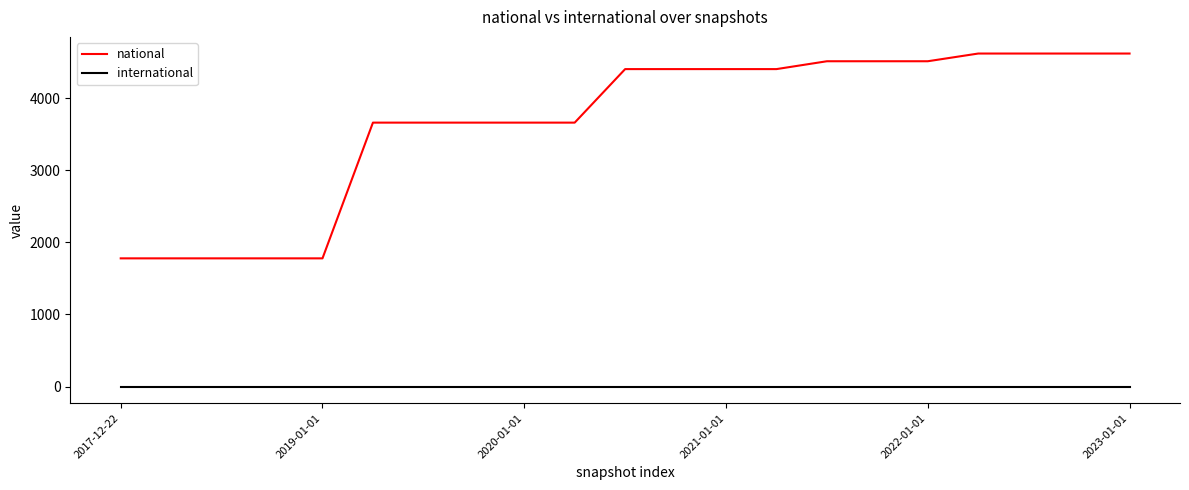

True or false: national and international intersect in this chart.

False